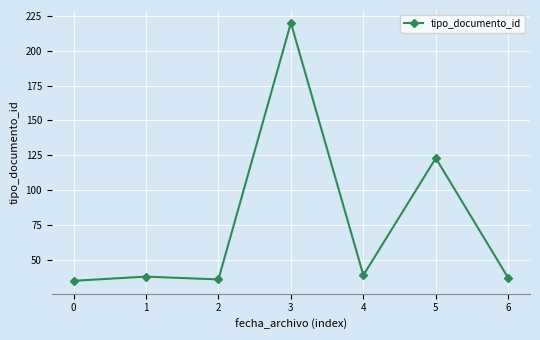

The value at 6 is 37. True or false?

True